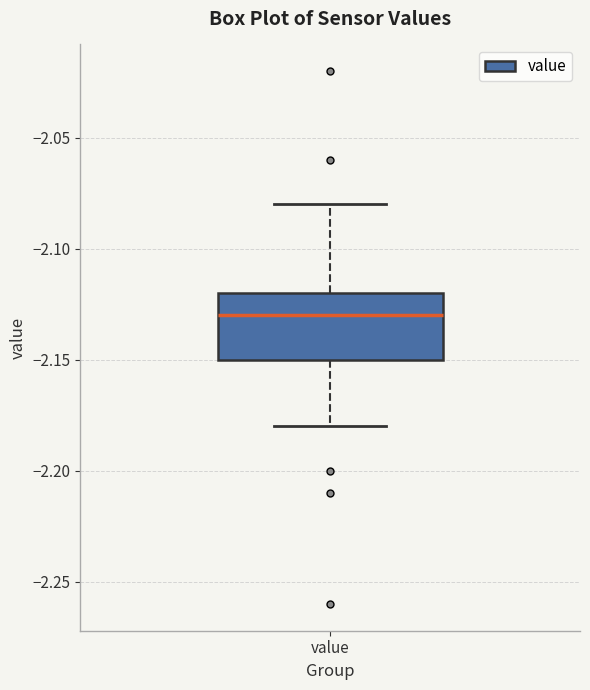

Read this box plot against the y-axis: the position of the median line, the range covered by the box, and the ends of both whiskers. The values are not printed on the chart, so give them approximately, as read against the axis.

median -2.13, box -2.15 to -2.12, whiskers -2.18 to -2.08